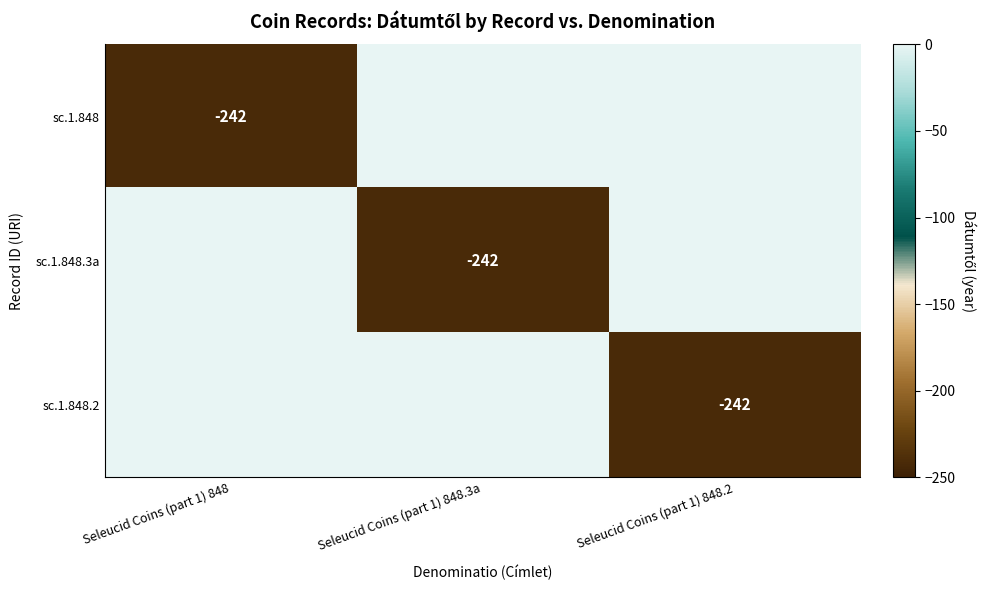

What is the difference between the highest and lowest values at Seleucid Coins (part 1) 848?

242